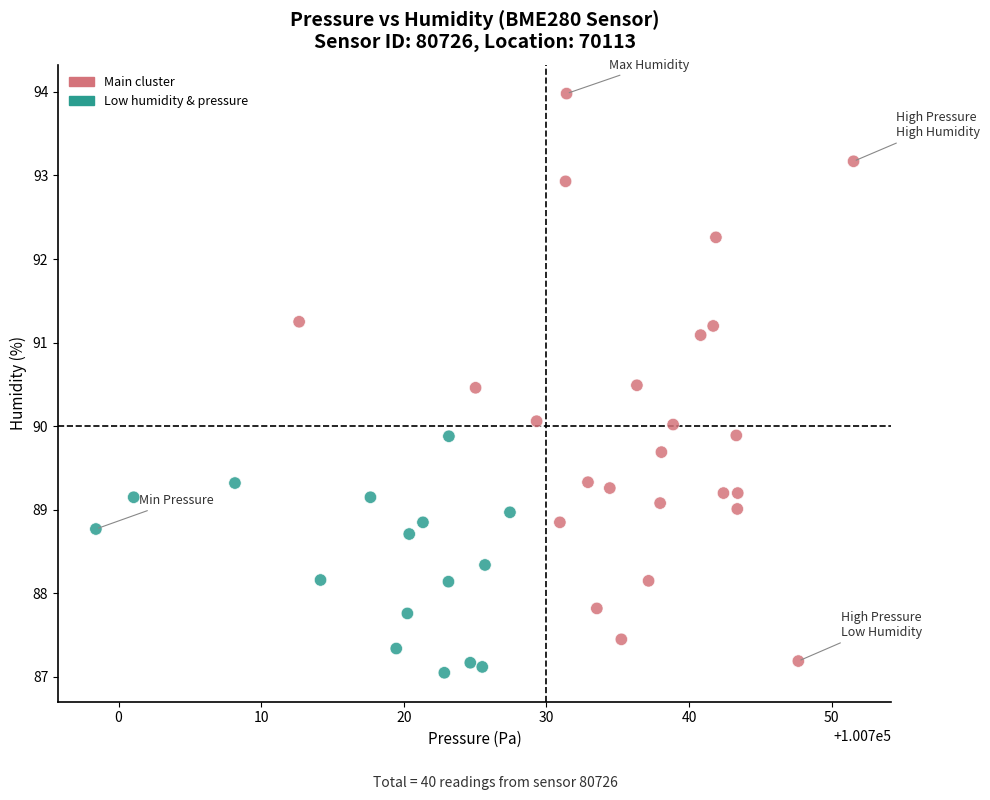

What is the range of Y values (max minus min)?

6.9